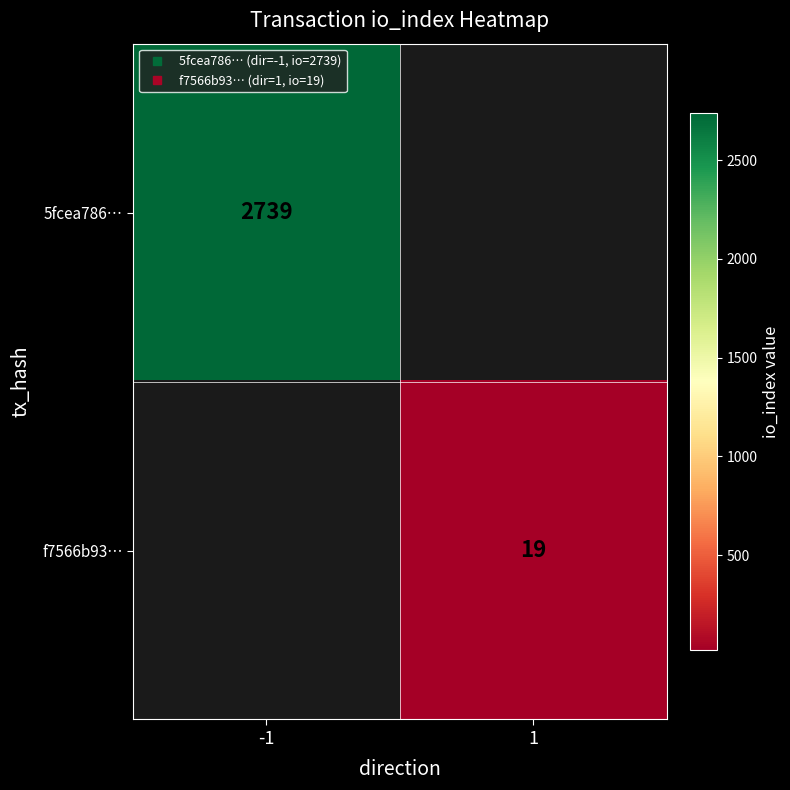

Read the f7566b93… value at 1.

19.0